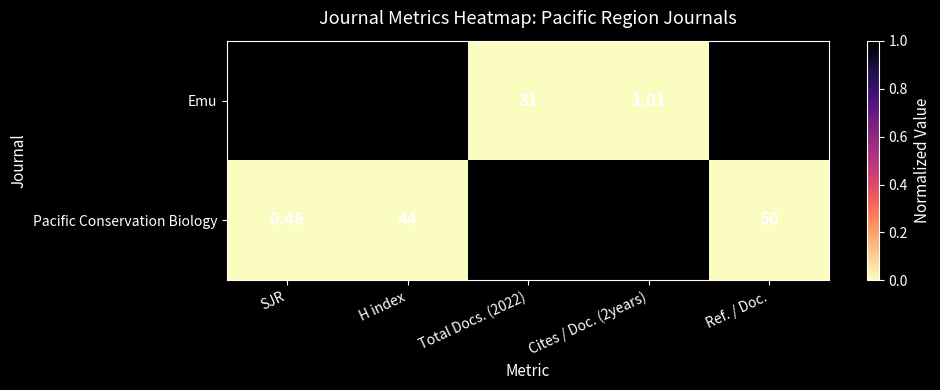

Between SJR and Cites / Doc. (2years), which series saw the biggest shift?

Pacific Conservation Biology